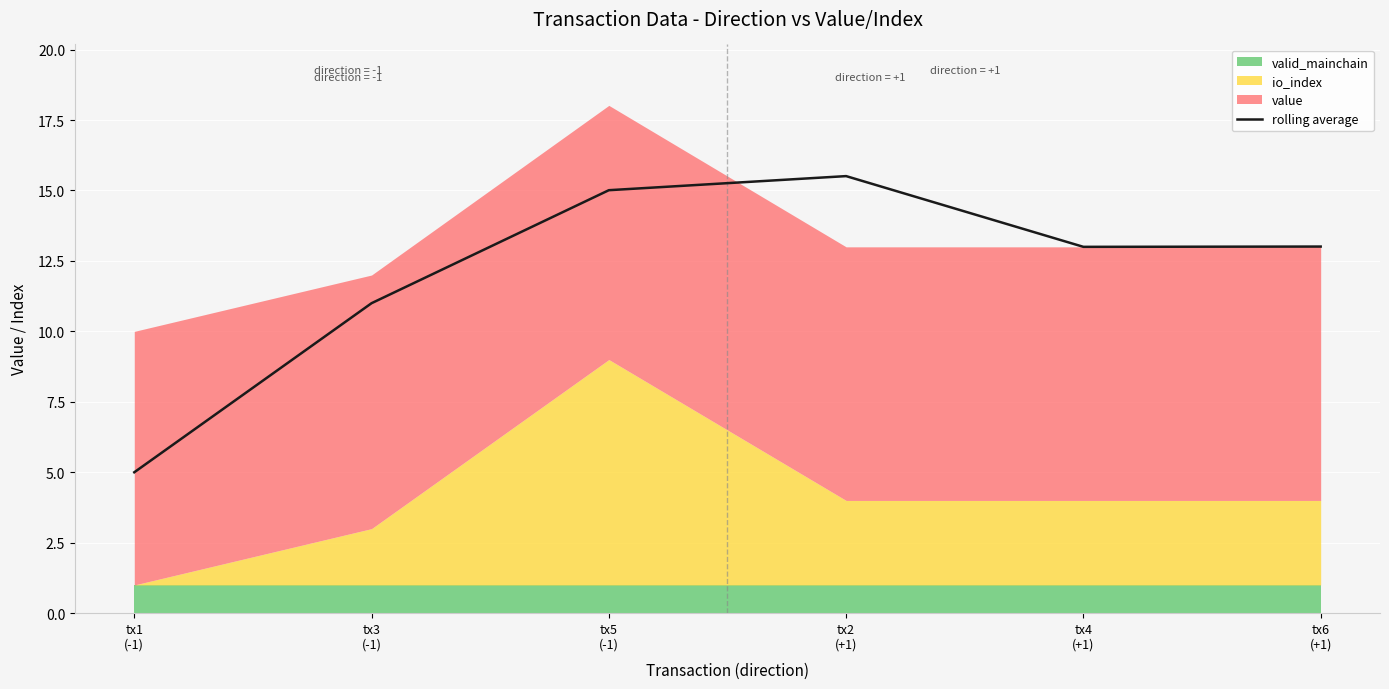

What is the sum of all values?

72.5